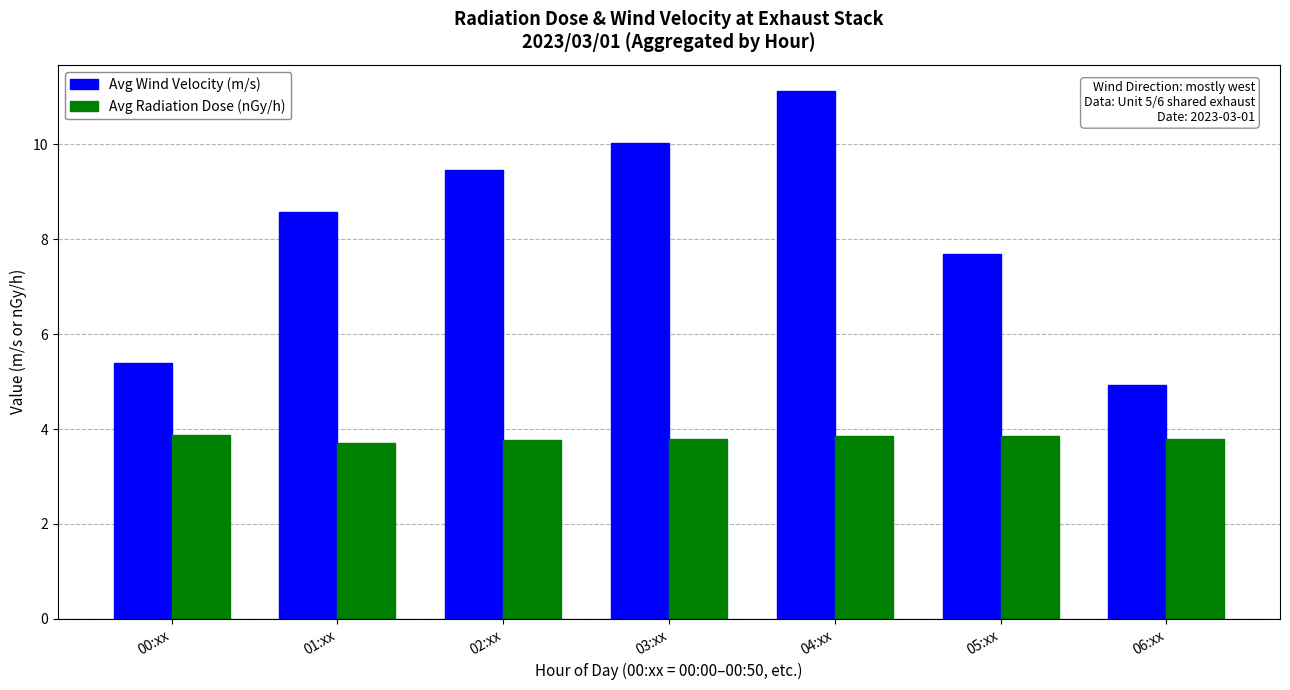

The Avg Wind Velocity (m/s) series shows 4.5 at 01:xx. True or false?

False